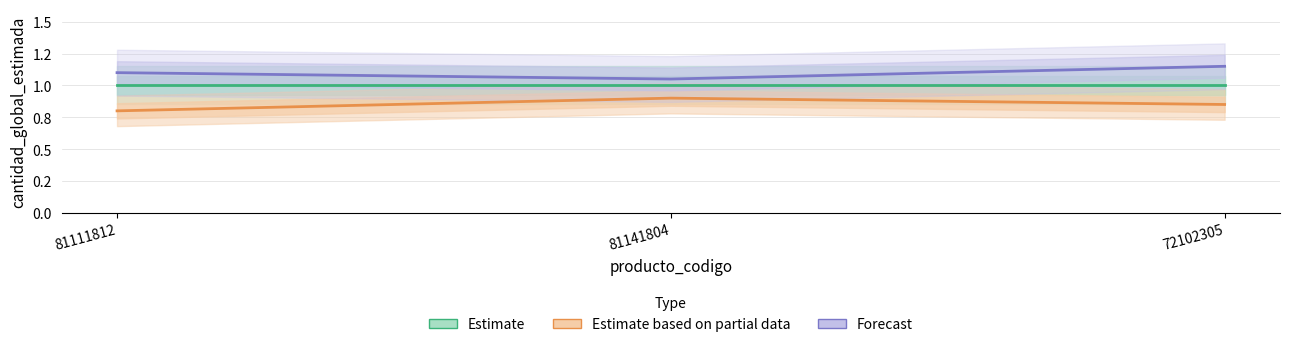

What is the smallest value displayed?

0.8